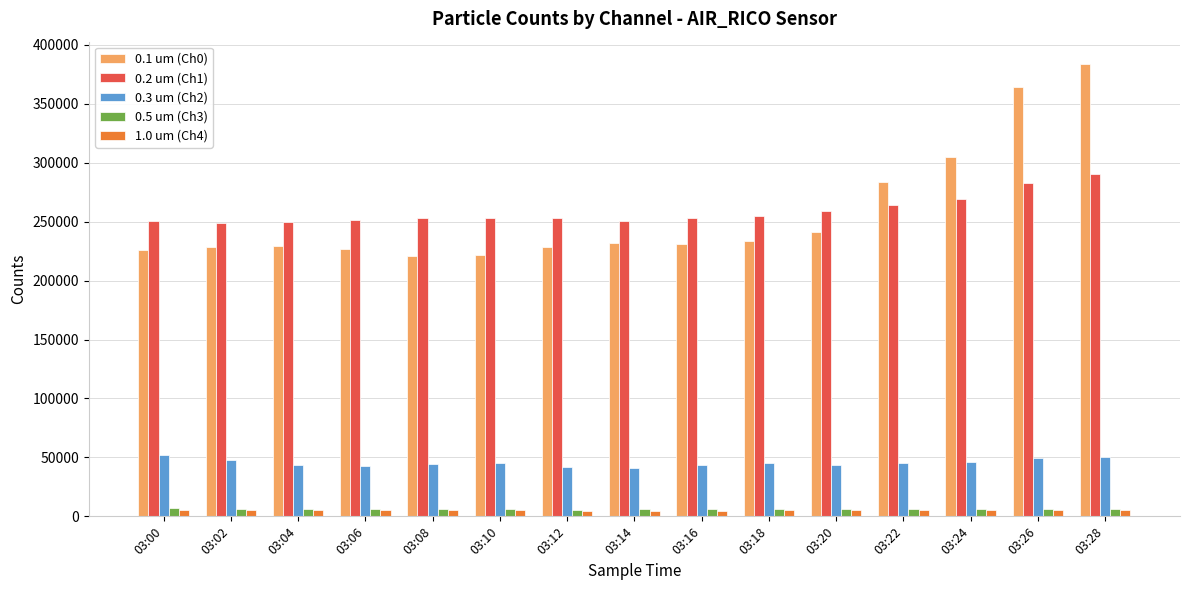

What is the difference between the second highest and minimum values in the 0.3 um (Ch2) series?

9865